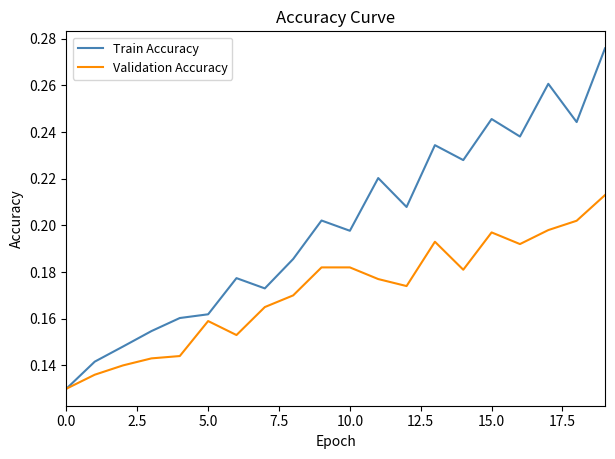

What is the sum of all Validation Accuracy values?

3.4